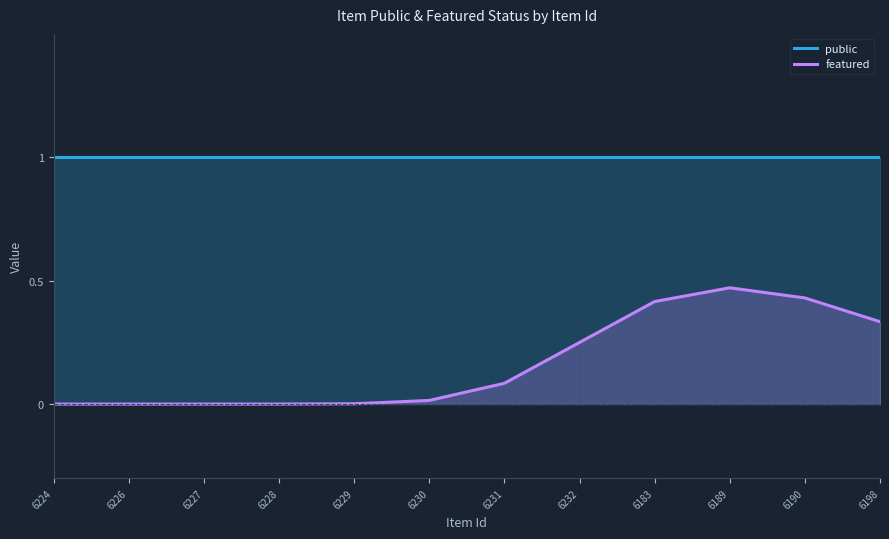

Is the value of featured at 6189 greater than the value of public at 6229?

No